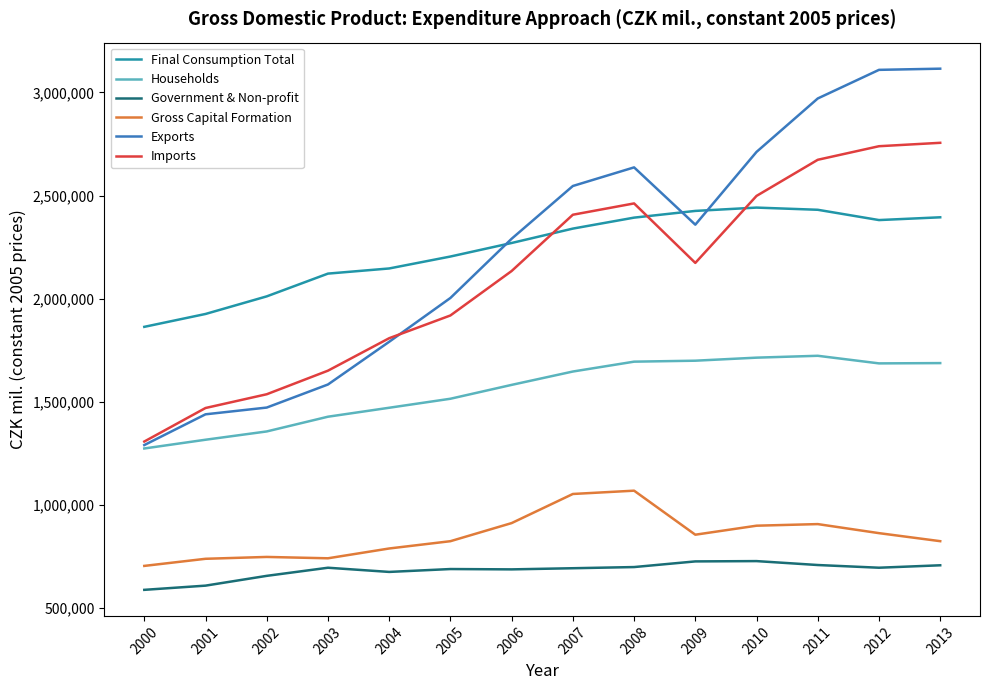

True or false: Exports and Gross Capital Formation intersect in this chart.

False